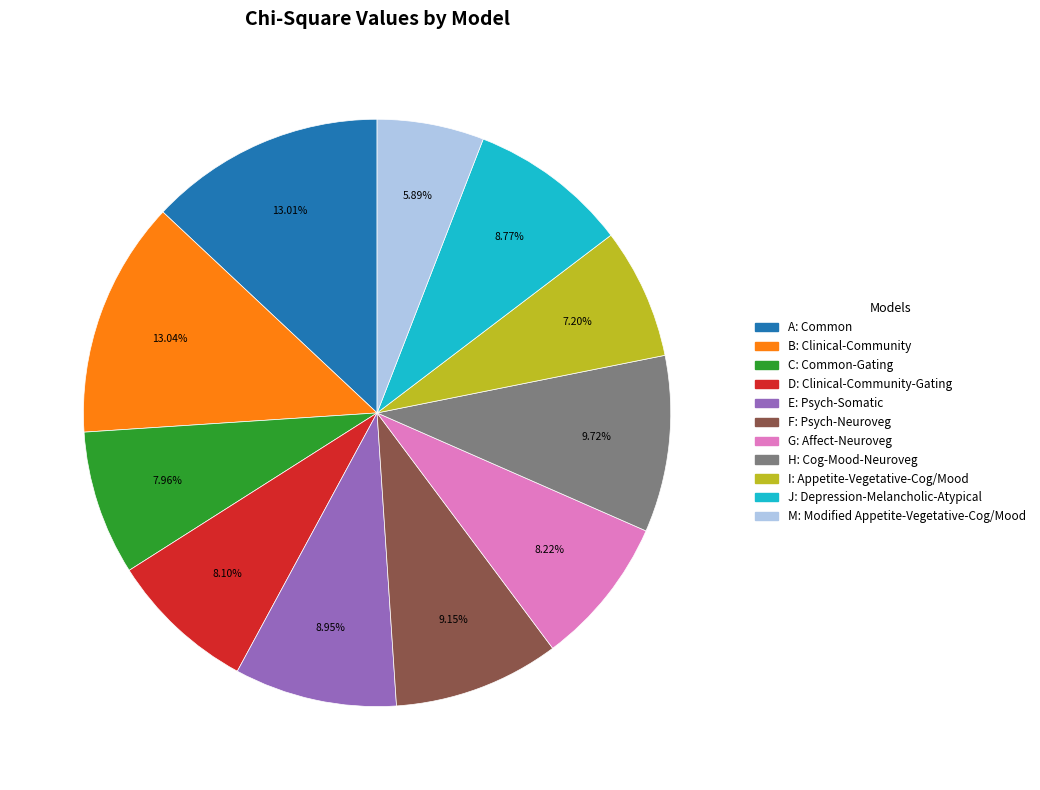

The M slice represents 6% of the pie. True or false?

True